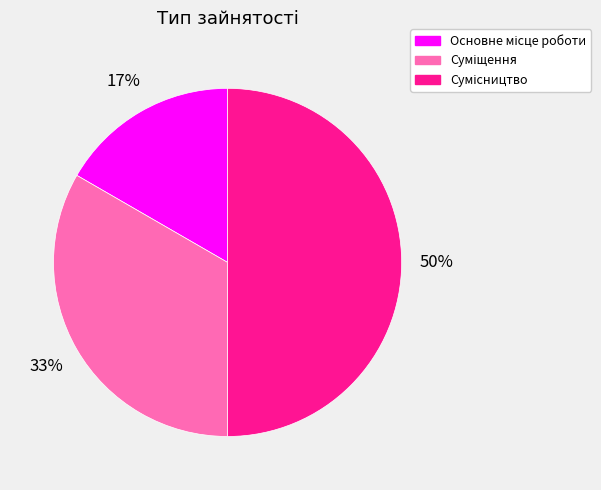

Count the number of slices in the pie.

3